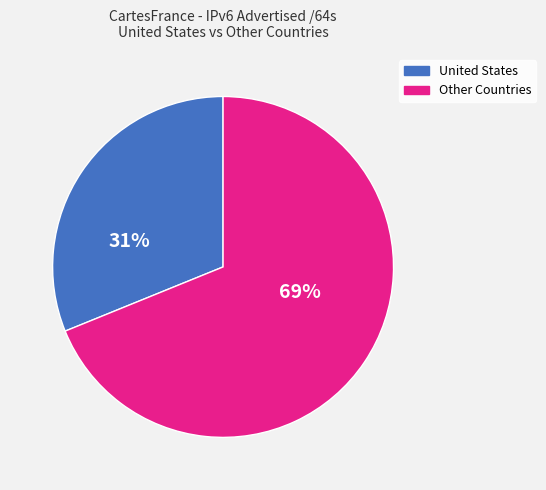

Is it true that Other Countries is 69% of the pie?

True